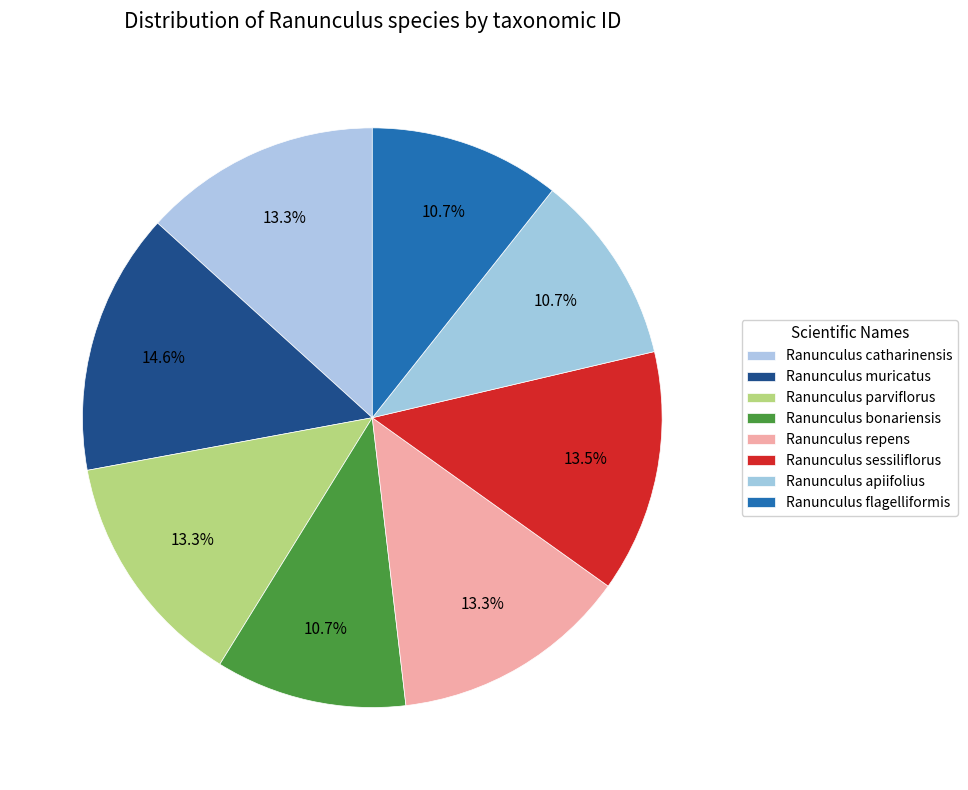

The Ranunculus parviflorus slice represents 20% of the pie. True or false?

False